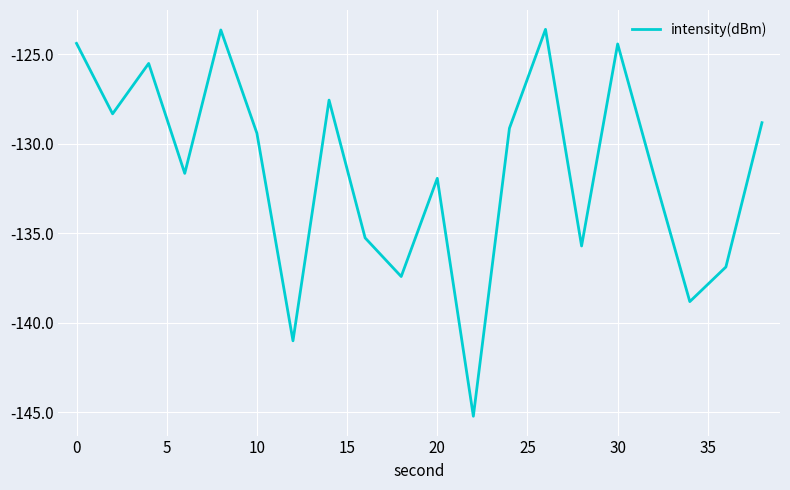

What is the smallest value displayed?

-145.2